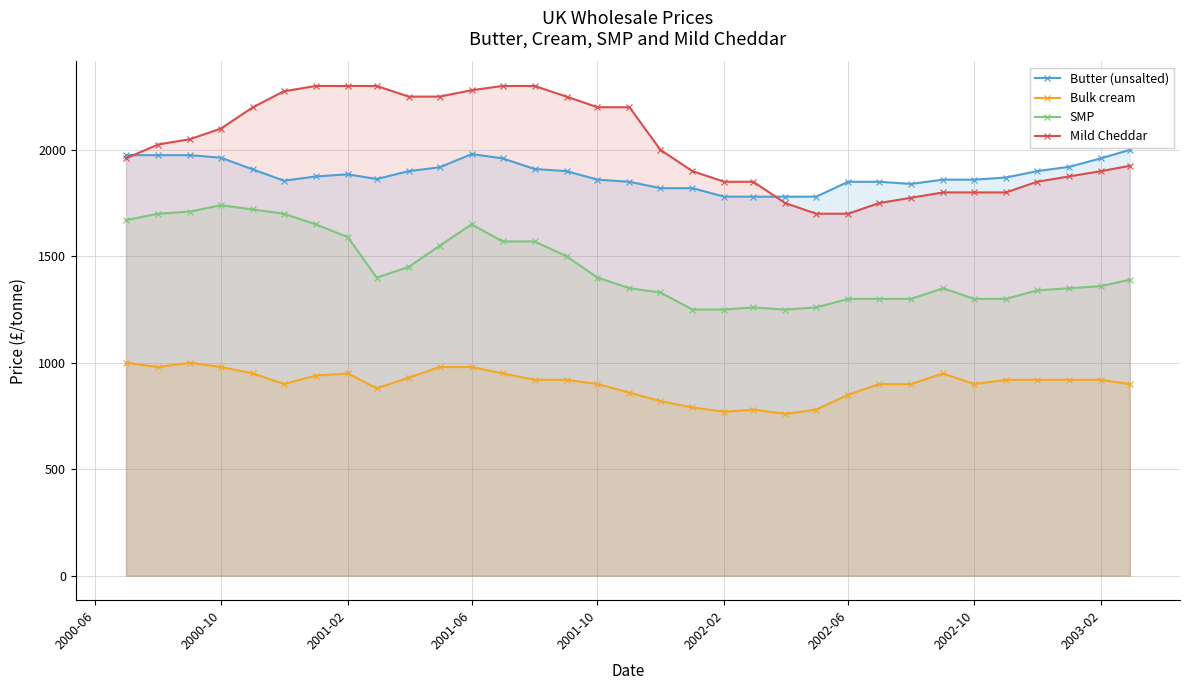

Is it true that Mild Cheddar equals 2200 at 2001-10?

True